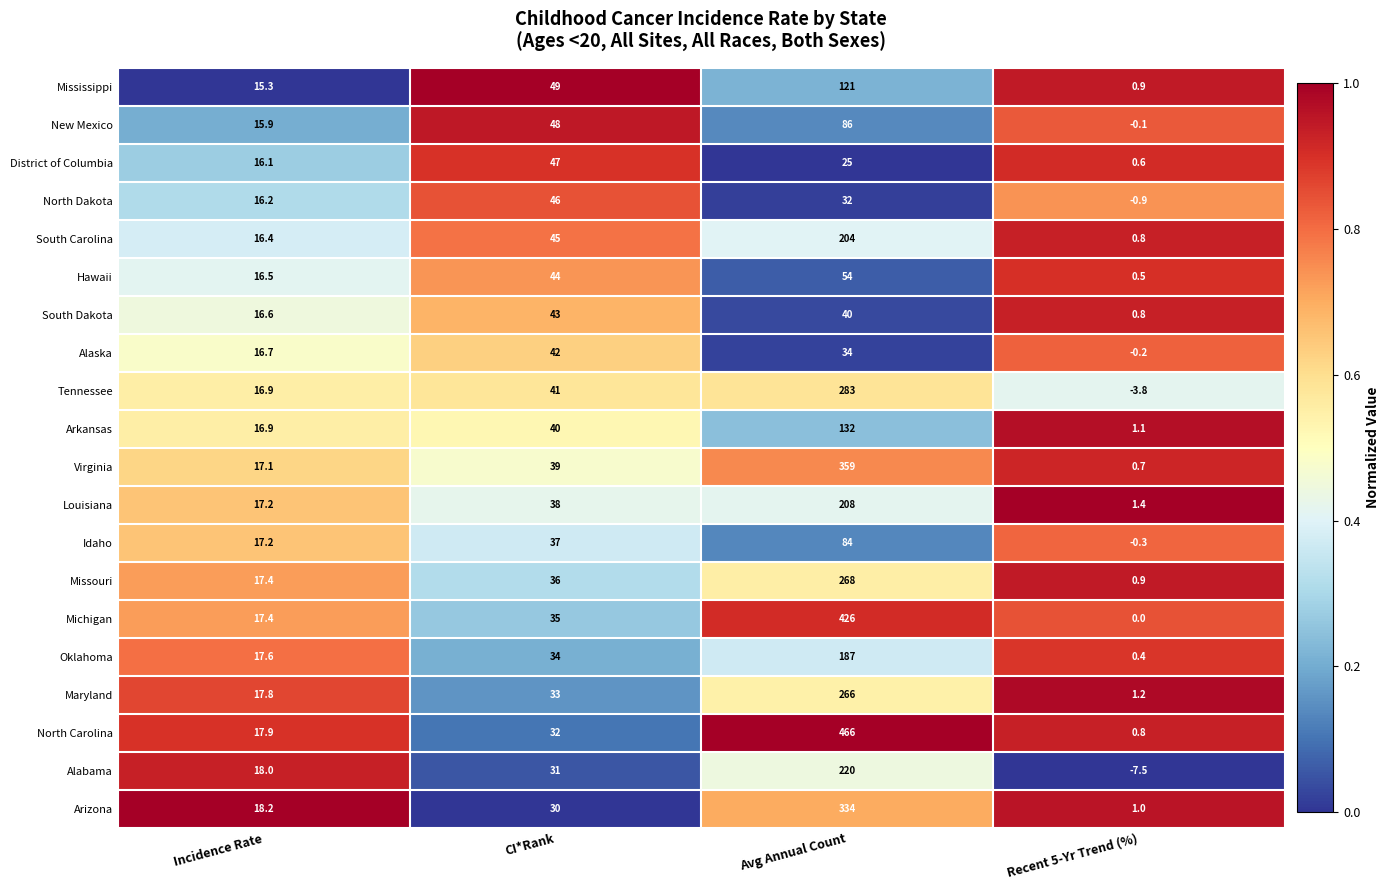

Read the Louisiana value at Incidence Rate.

17.2